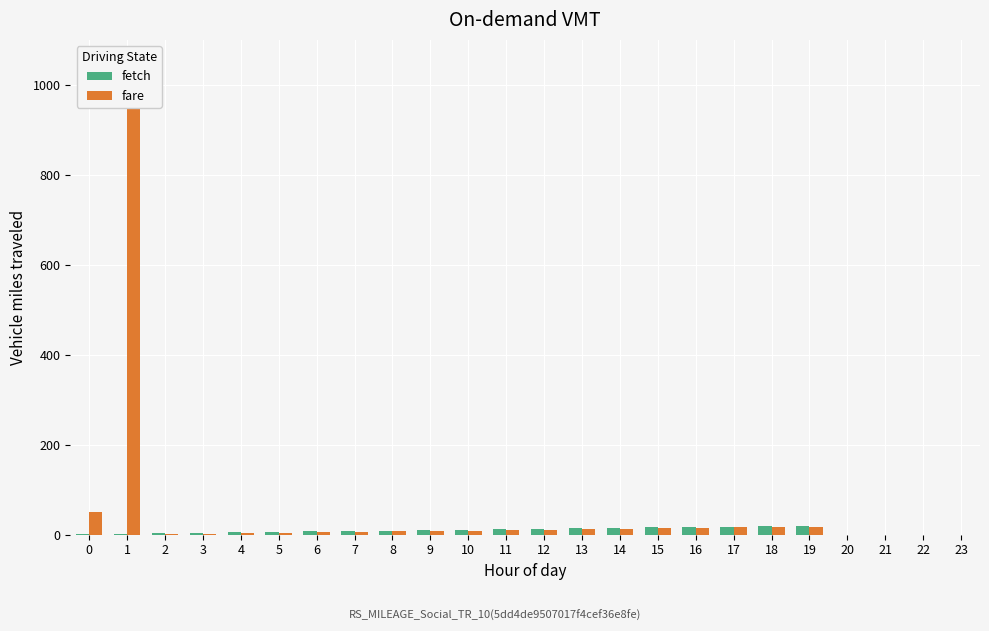

What is the sum of all fare values?

1231